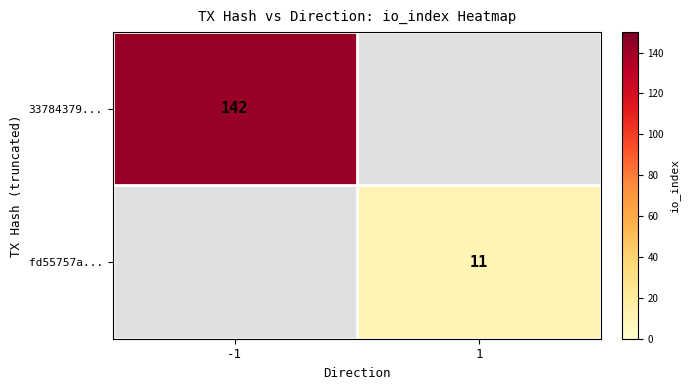

Which has a higher value, 1 or -1?

-1